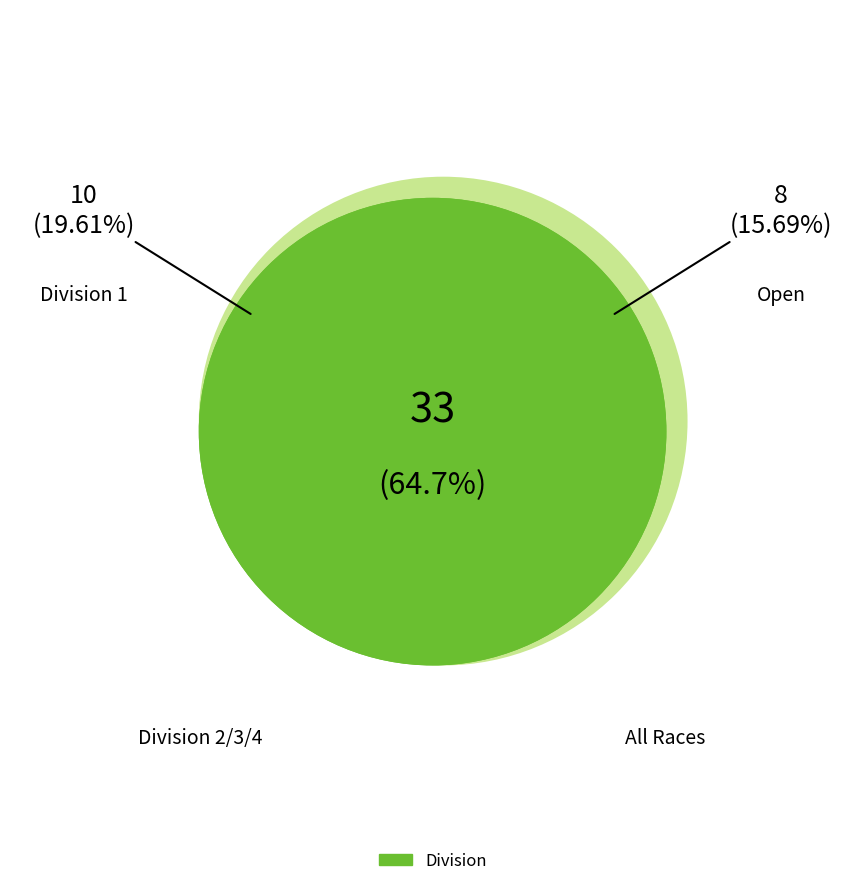

How many slices are in this pie chart?

4